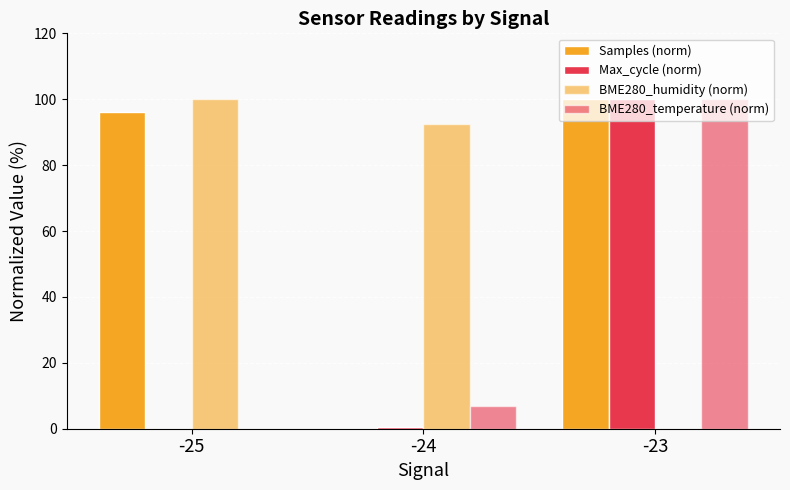

The BME280_temperature (norm) series shows 41.2 at -23. True or false?

False